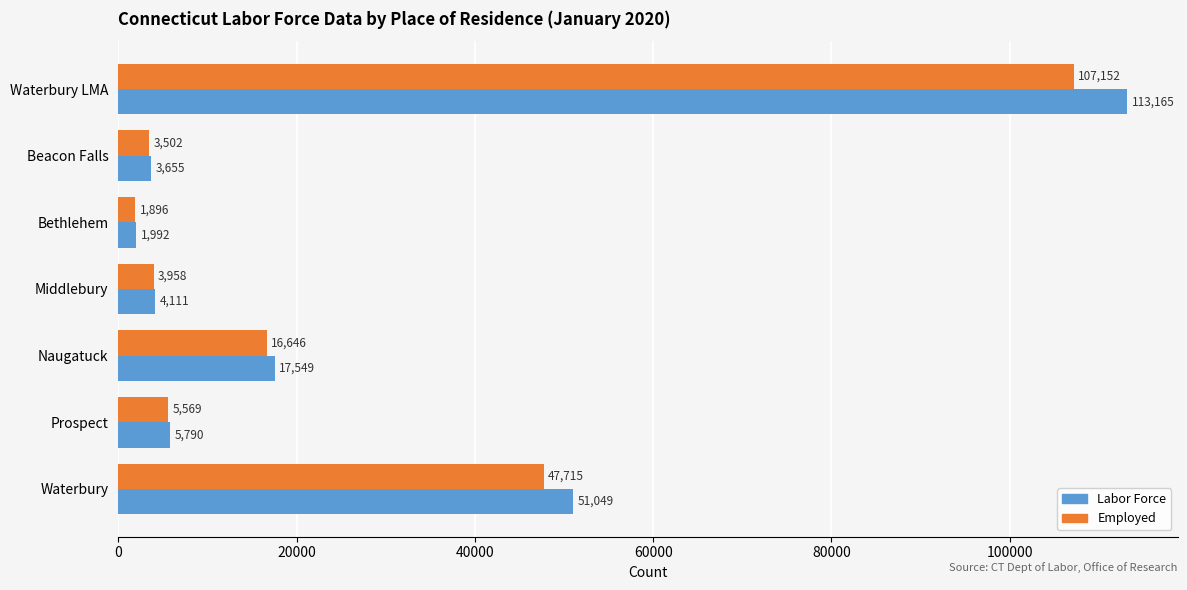

What is the maximum value for Employed?

107152